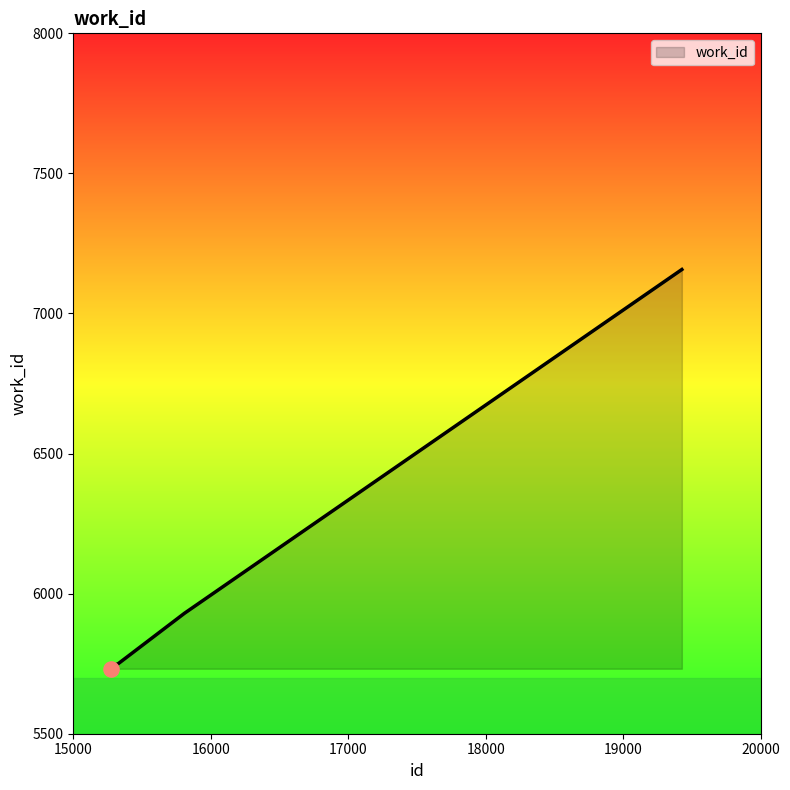

What is the maximum value shown in the chart?

7157